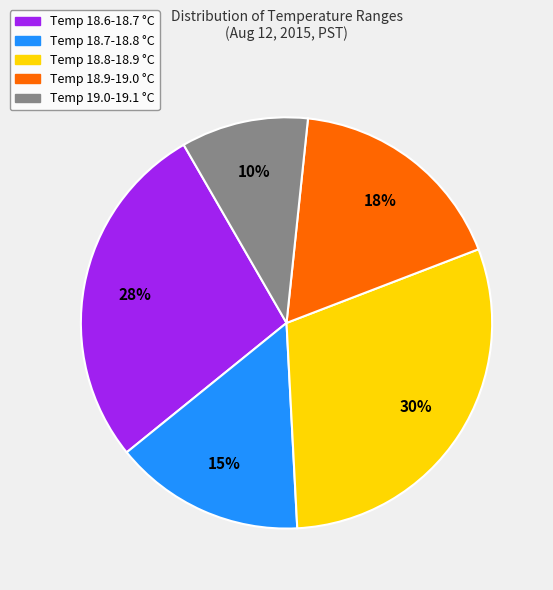

Does any single category account for the majority?

No